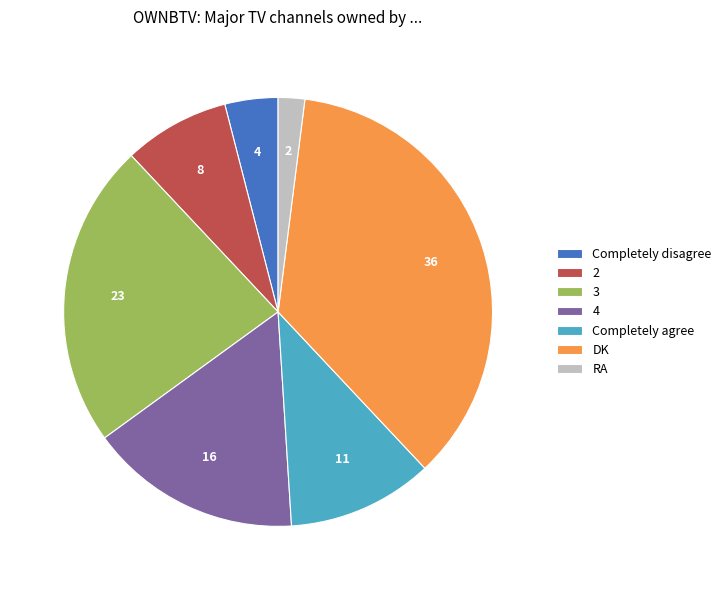

True or false: Completely agree accounts for 11% of the total.

True